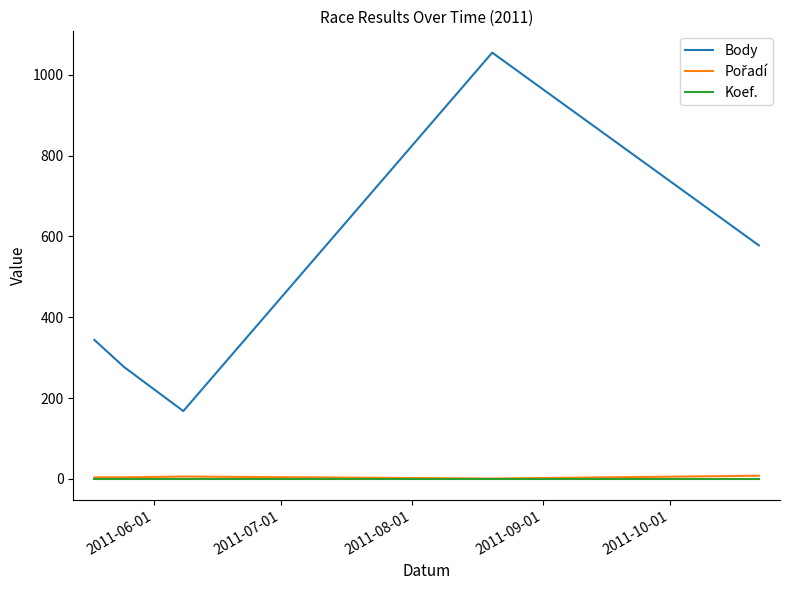

What is the smallest value displayed?

1